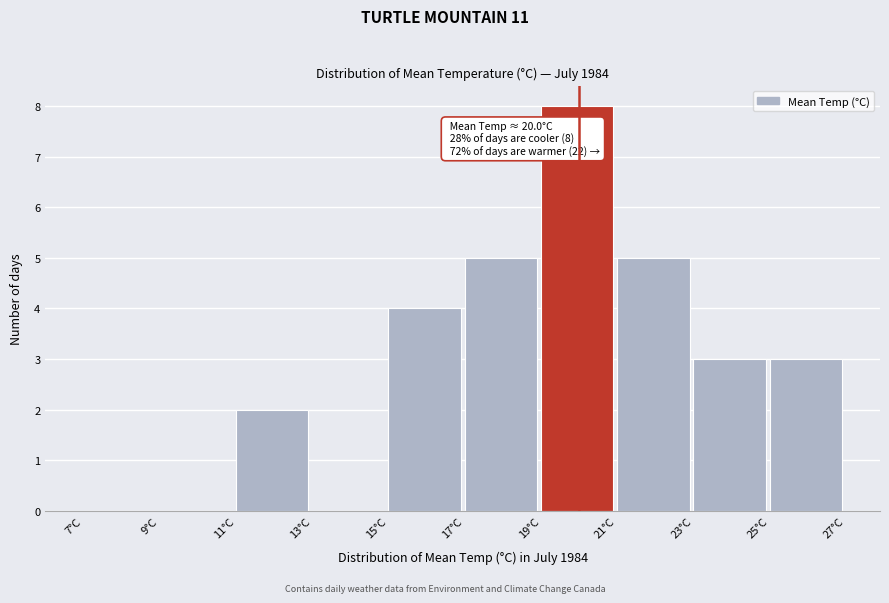

Over which range of the x-axis is the bar tallest?

19 to 21